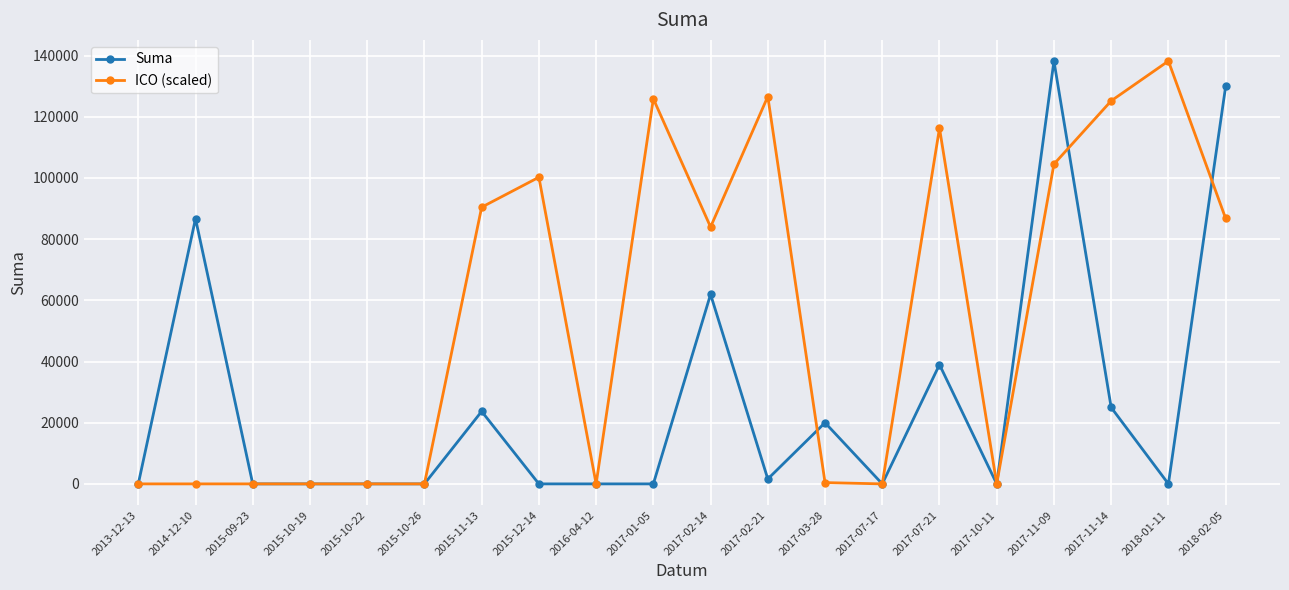

The value of ICO (scaled) at 2017-11-14 is 125204.0. True or false?

True